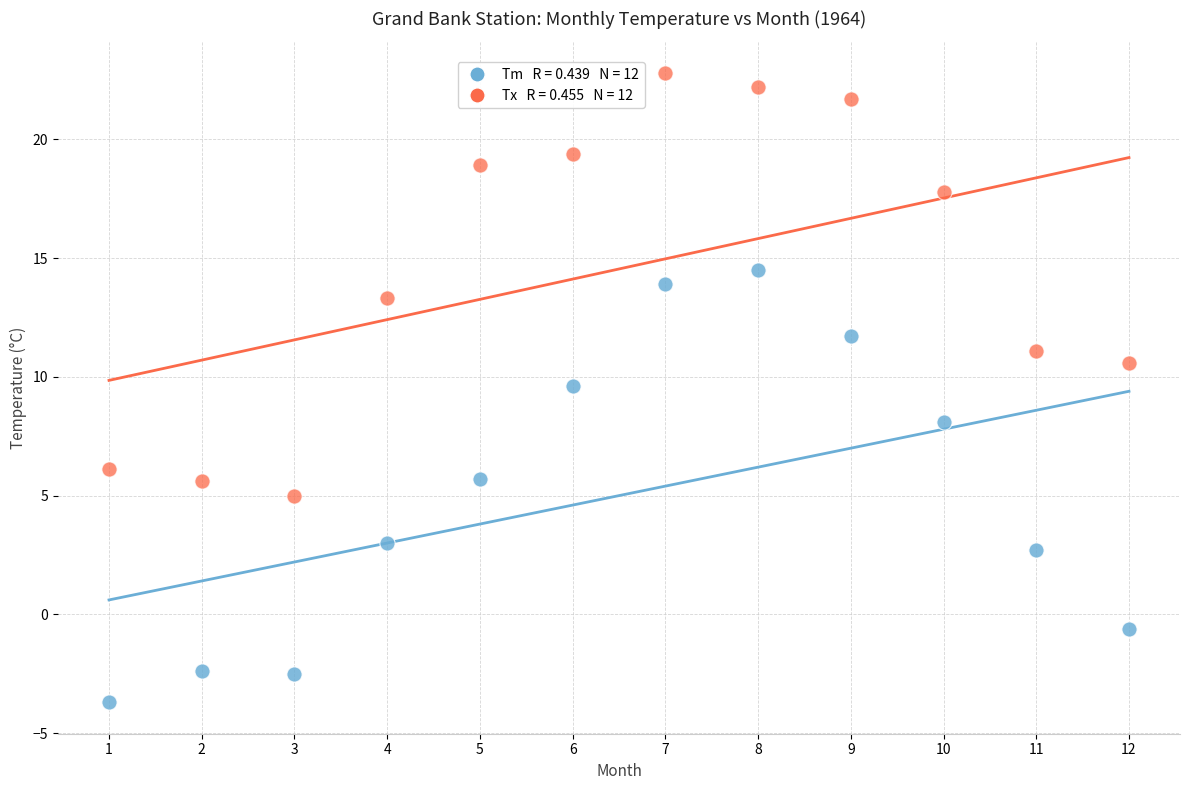

Across all series, what Y value is closest to 9?

9.6